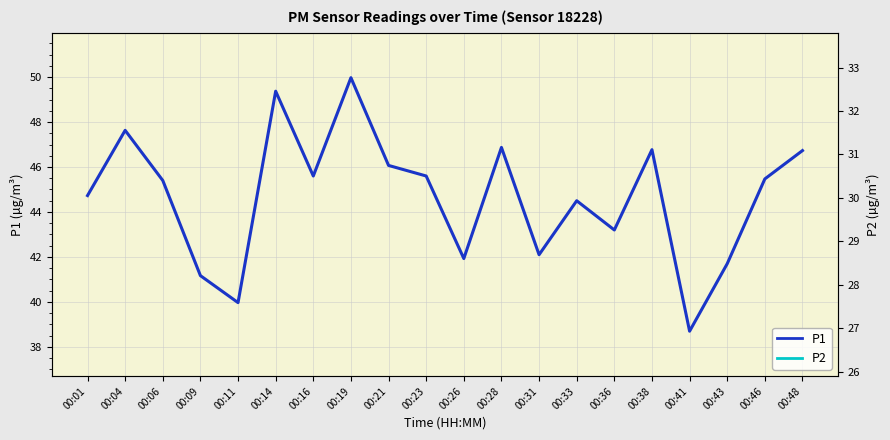

What is the difference between the P1 values at 00:48 and 00:04?

0.9